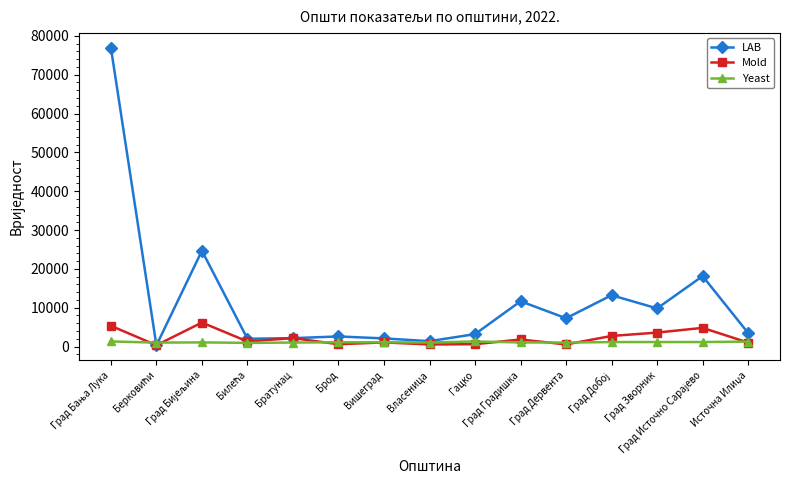

True or false: LAB has more than 1 points higher than both neighbors.

True